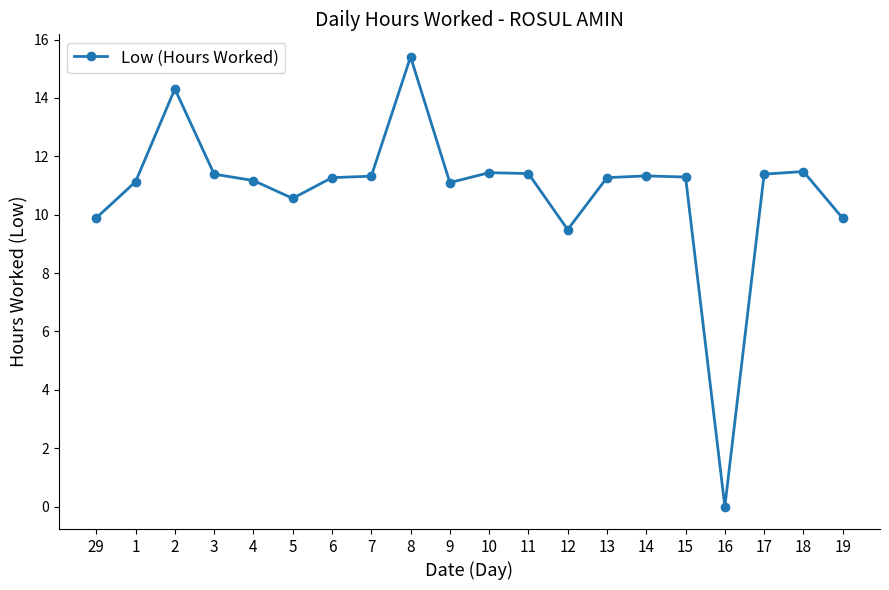

Where is the first local maximum?

2